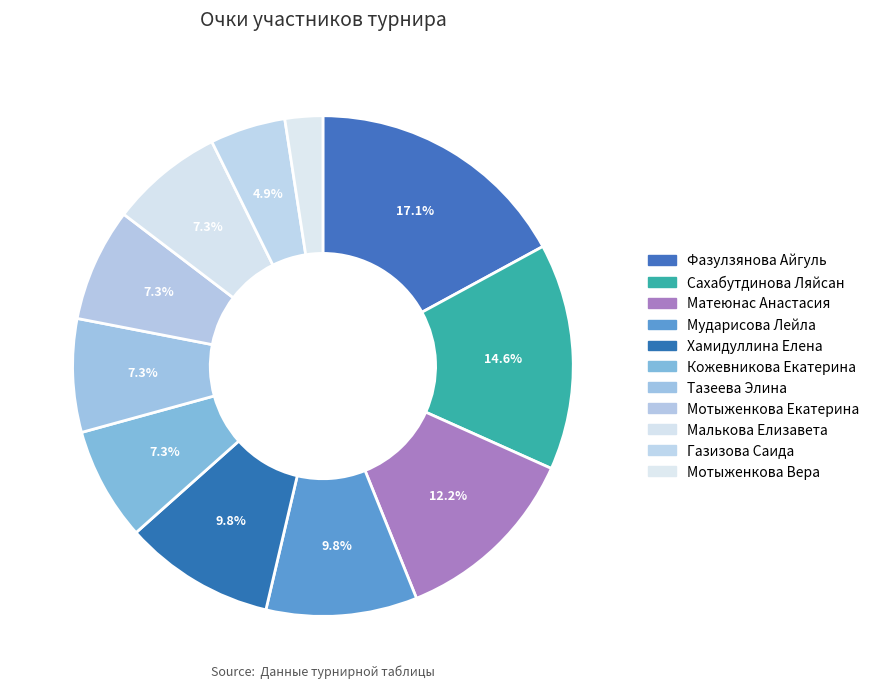

How many slices are in this pie chart?

11